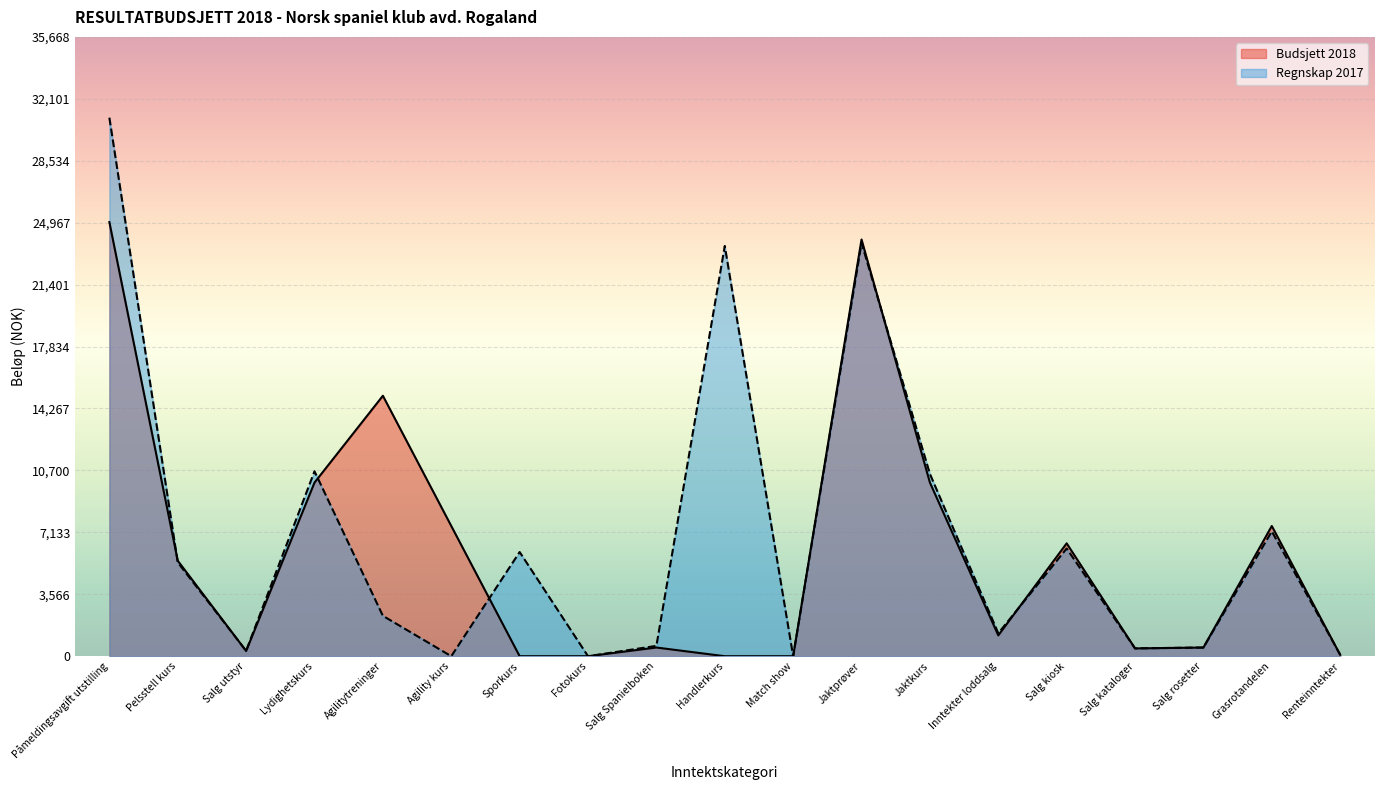

What is the average value of the Regnskap 2017 series?

6841